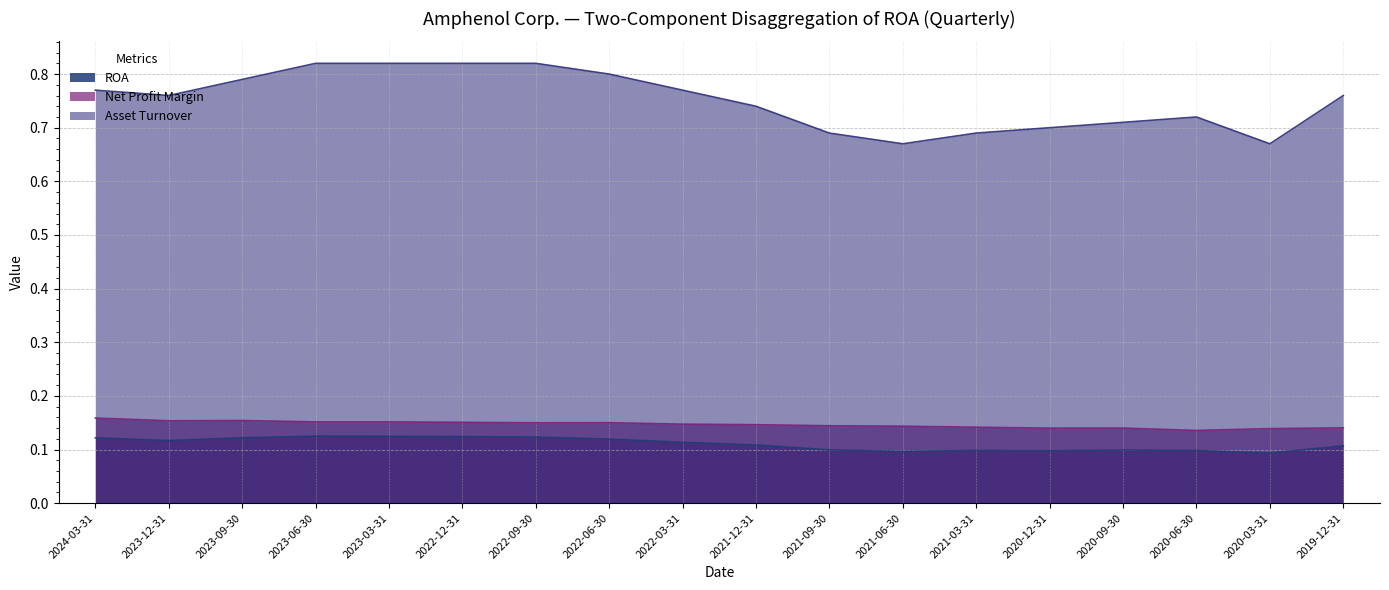

True or false: Net Profit Margin has a value of 0.2 at 2023-12-31.

True